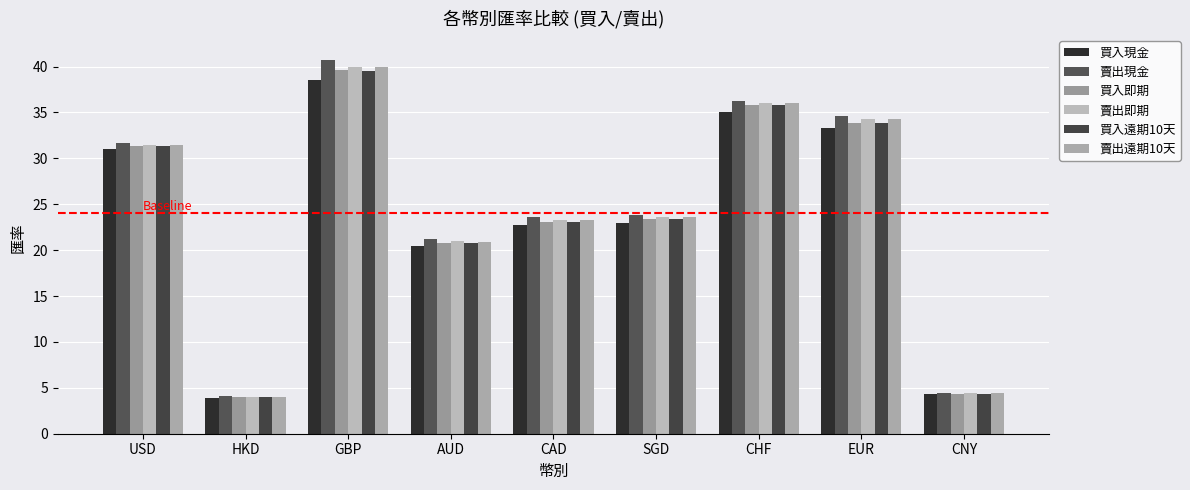

Reading right to left, extract all data points from this chart.

買入現金: CNY=4.3	EUR=33.3	CHF=35.1	SGD=22.9	CAD=22.7	AUD=20.5	GBP=38.6	HKD=3.9	USD=31.0
賣出現金: CNY=4.5	EUR=34.6	CHF=36.3	SGD=23.9	CAD=23.6	AUD=21.2	GBP=40.7	HKD=4.1	USD=31.7
買入即期: CNY=4.4	EUR=33.9	CHF=35.8	SGD=23.4	CAD=23.1	AUD=20.8	GBP=39.6	HKD=4.0	USD=31.4
賣出即期: CNY=4.4	EUR=34.3	CHF=36.0	SGD=23.6	CAD=23.3	AUD=20.9	GBP=40.0	HKD=4.0	USD=31.5
買入遠期10天: CNY=4.4	EUR=33.9	CHF=35.8	SGD=23.4	CAD=23.1	AUD=20.7	GBP=39.6	HKD=4.0	USD=31.3
賣出遠期10天: CNY=4.4	EUR=34.3	CHF=36.0	SGD=23.6	CAD=23.3	AUD=20.9	GBP=40.0	HKD=4.0	USD=31.4